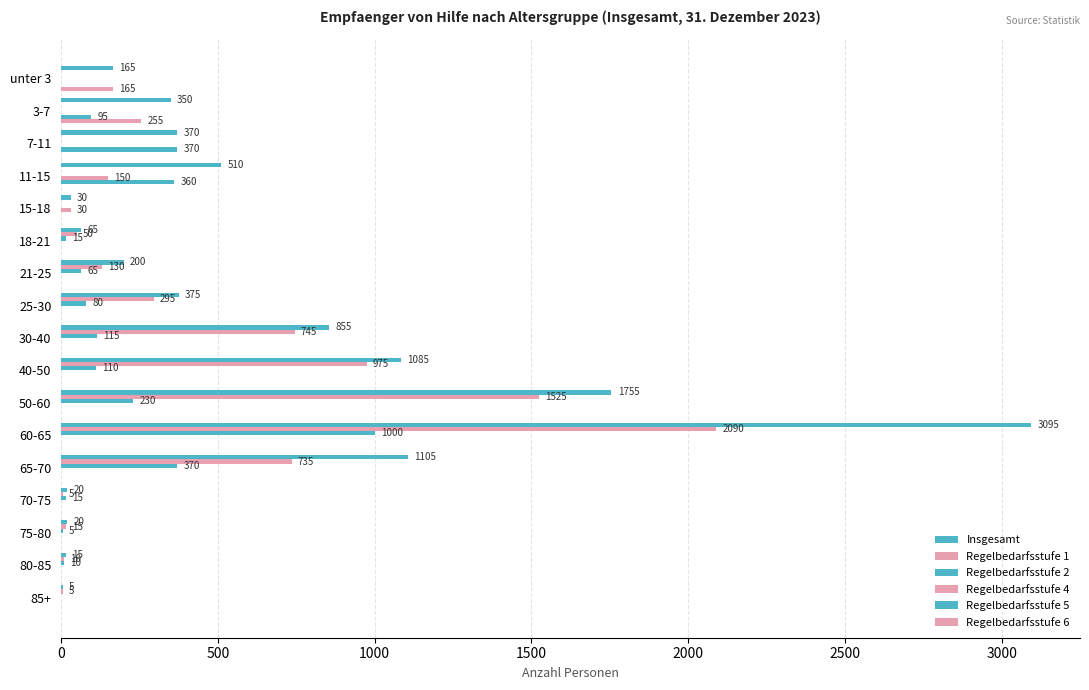

Count the number of data series in this chart.

6